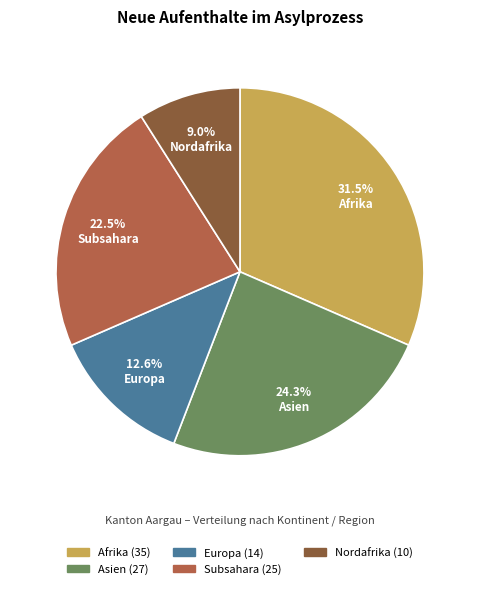

Is Nordafrika the majority of the pie?

No